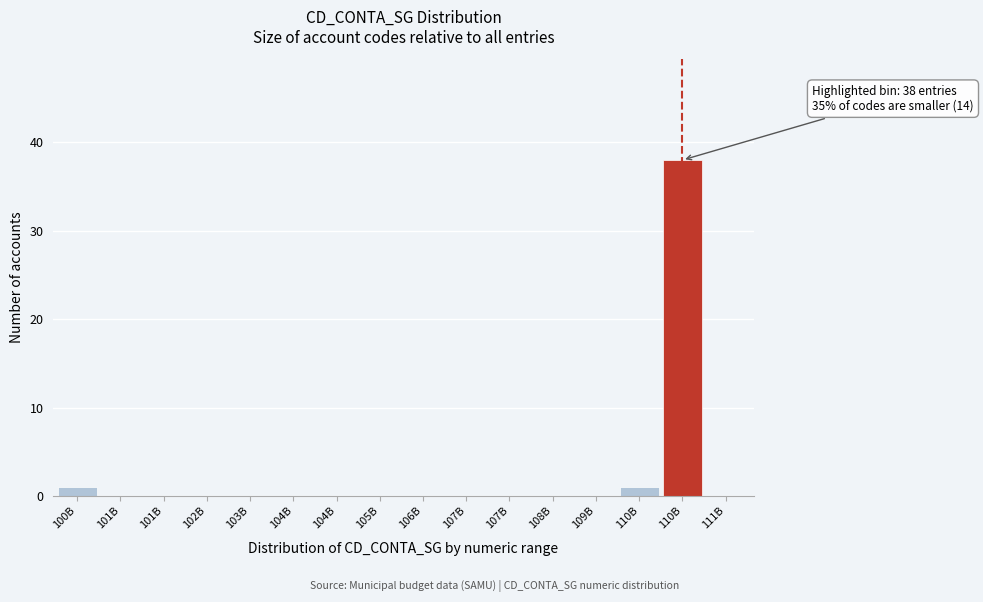

How many distinct data groups are displayed?

1